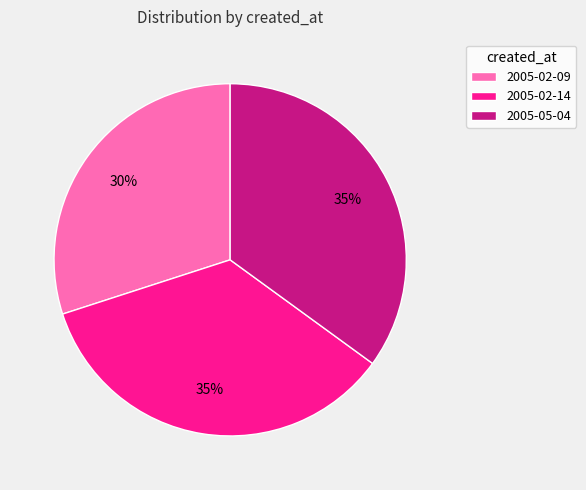

Which slice is the smallest?

2005-02-09